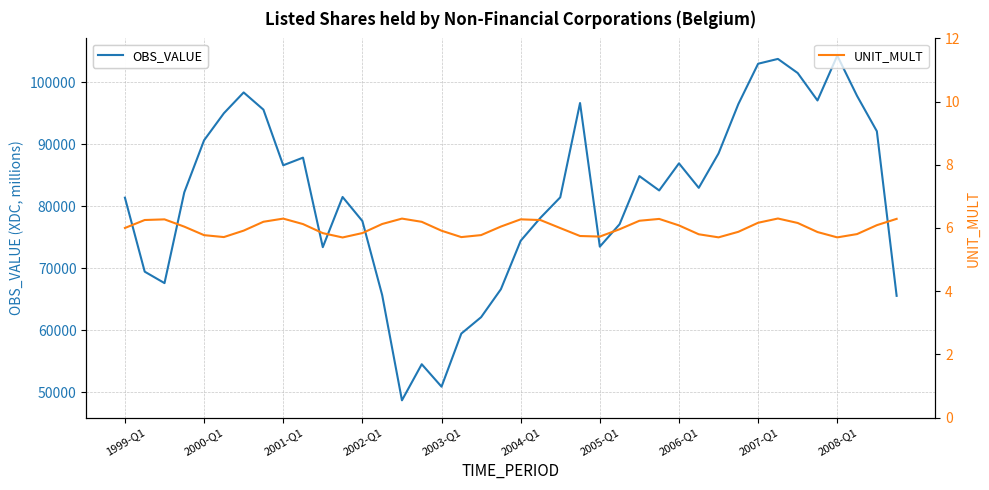

What is the lowest value of the OBS_VALUE series?

48693.8